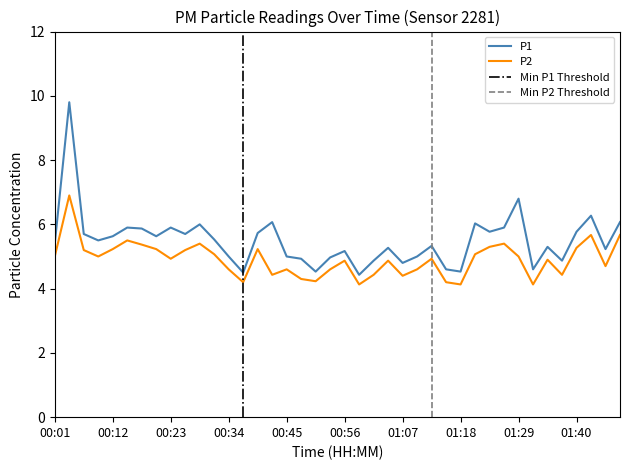

What is the difference between the P1 values at 00:20 and 01:29?

1.2